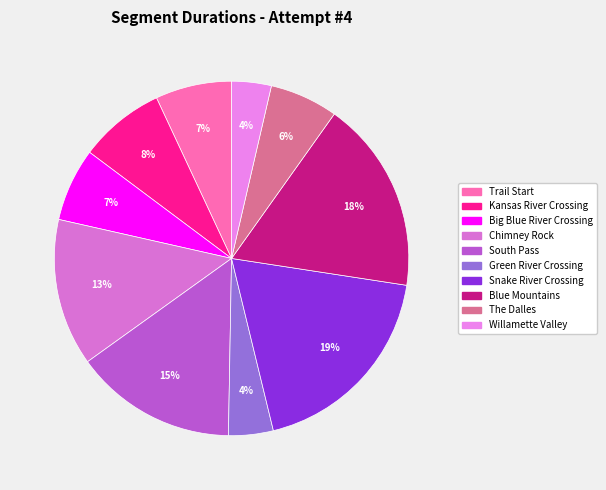

What is the smallest slice in the pie chart?

Willamette Valley